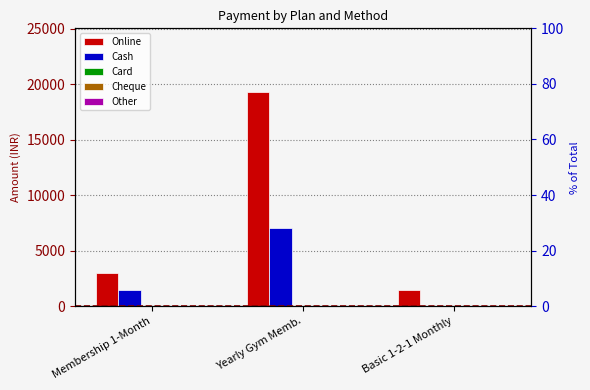

What is the label of the 3rd bar from the left?

Basic 1-2-1 Monthly